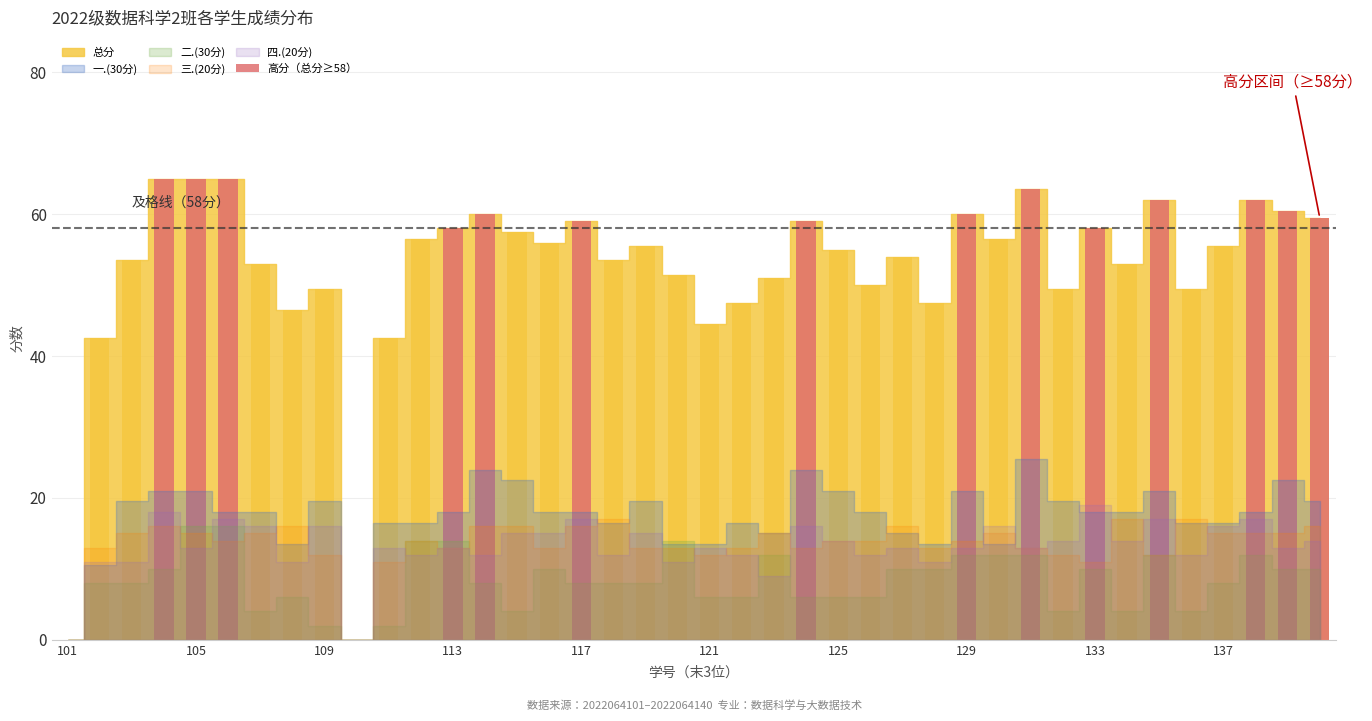

Are the bars horizontal?

No